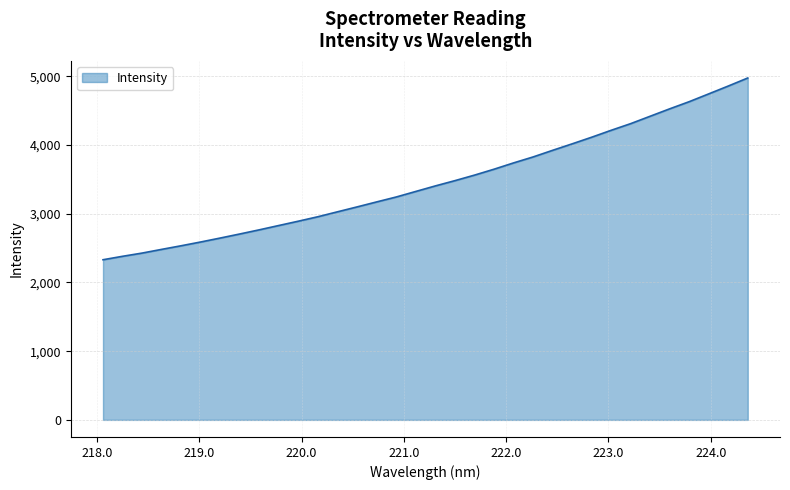

Reading left to right, extract all data points from this chart.

2330.8	2380.9	2427.8	2481.8	2534.5	2589.5	2647.1	2706.1	2766.8	2829.9	2892.7	2957.6	3029.2	3100.3	3172.8	3244.4	3325.0	3405.4	3482.0	3562.3	3648.3	3740.0	3826.8	3923.1	4017.4	4113.9	4214.8	4311.8	4419.7	4527.4	4631.6	4745.0	4859.0	4976.2